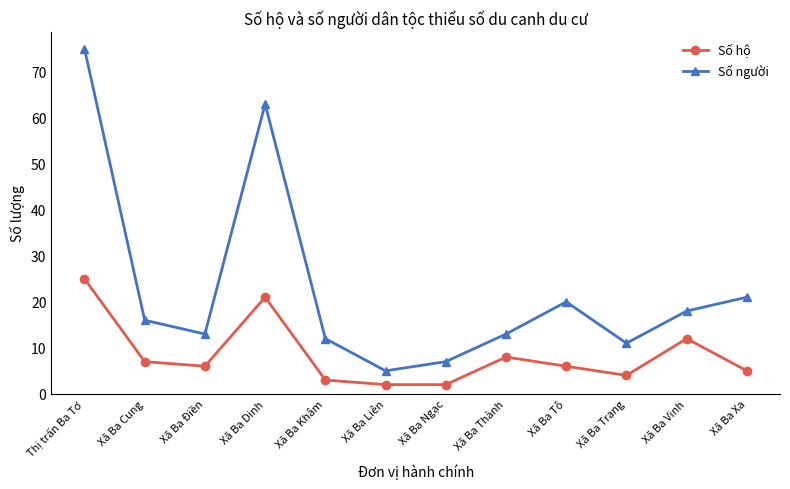

Which series changed the most between Xã Ba Khâm and Xã Ba Ngạc?

Số người